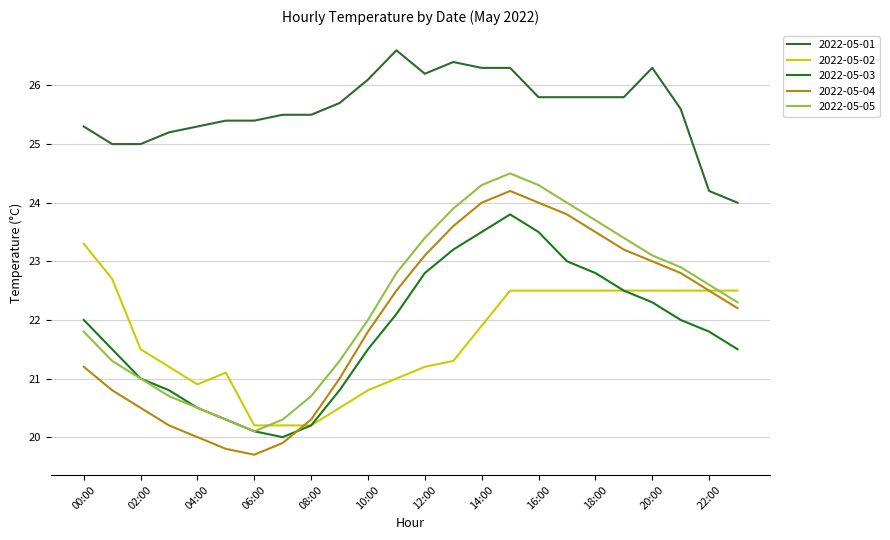

List the series in order of their peak value, highest first.

2022-05-01, 2022-05-05, 2022-05-04, 2022-05-03, 2022-05-02